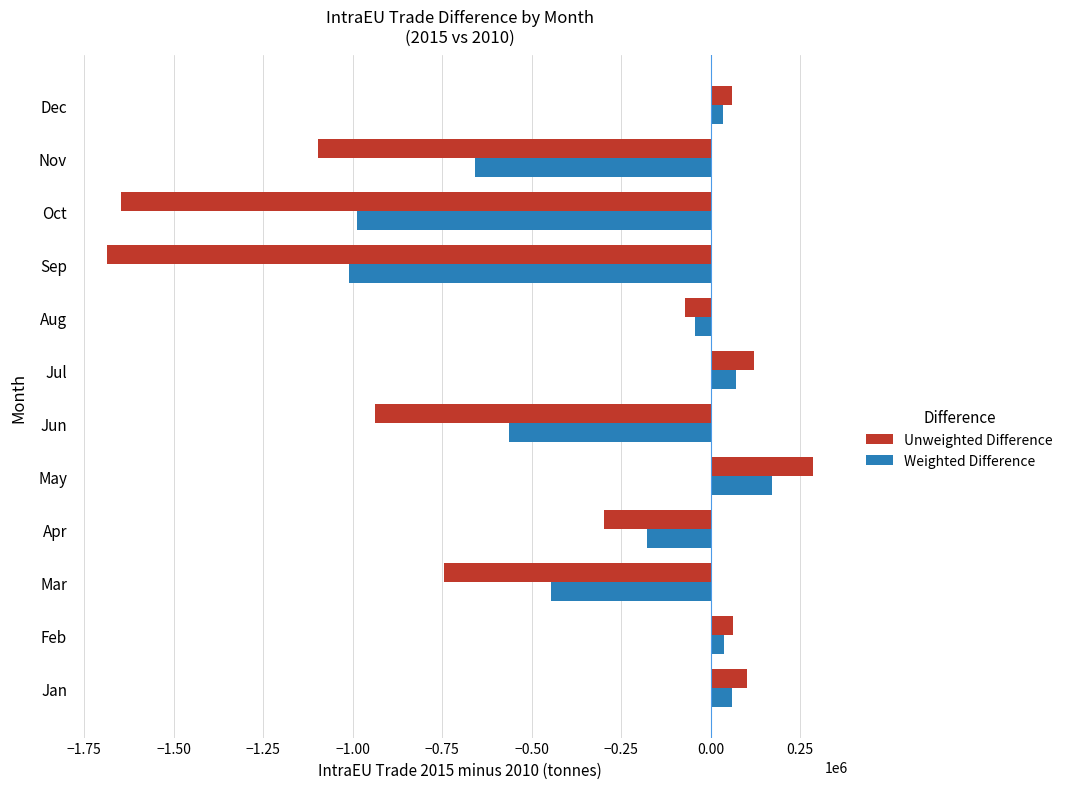

How many values in the Weighted Difference series are below -42845?

7